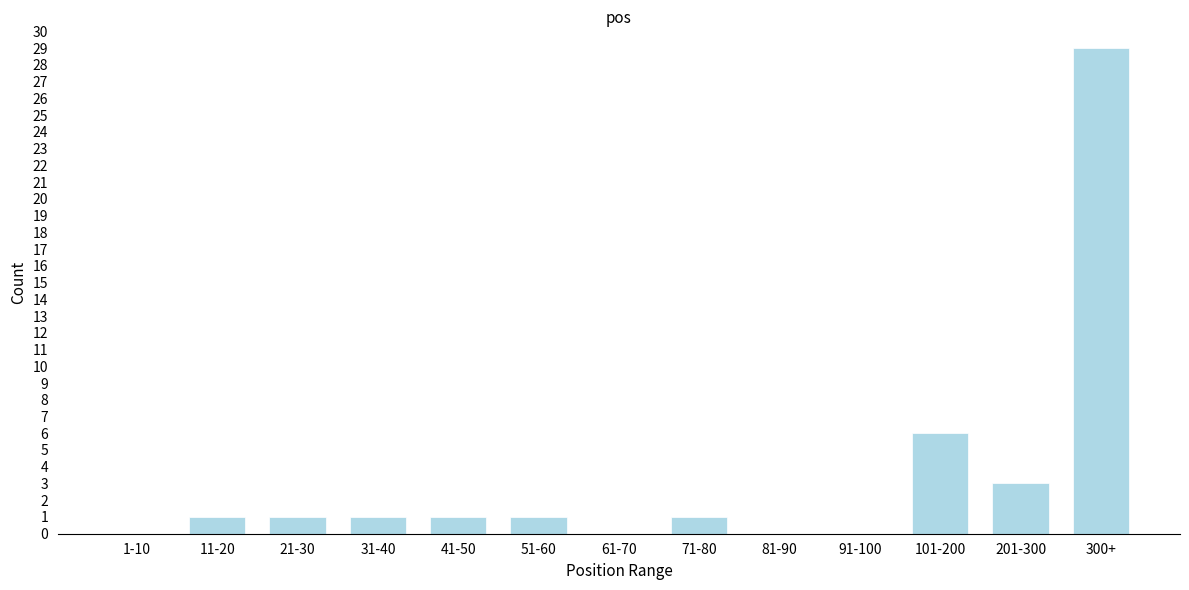

Reading right to left, extract all data points from this chart.

300+=29	201-300=3	101-200=6	91-100=0	81-90=0	71-80=1	61-70=0	51-60=1	41-50=1	31-40=1	21-30=1	11-20=1	1-10=0